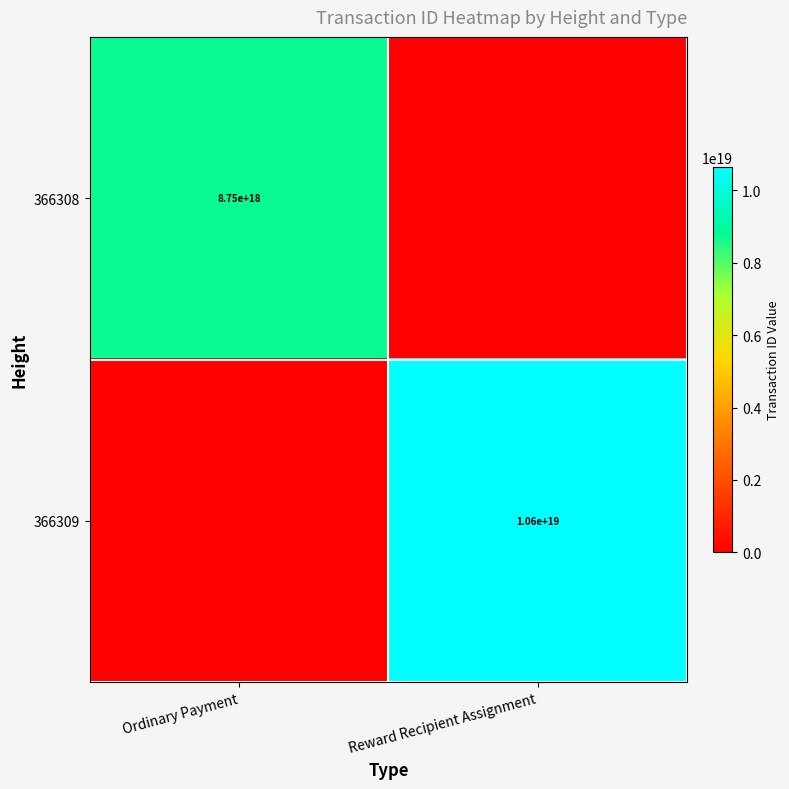

Is the value of 366308 at Ordinary Payment greater than the value of 366309 at Reward Recipient Assignment?

No